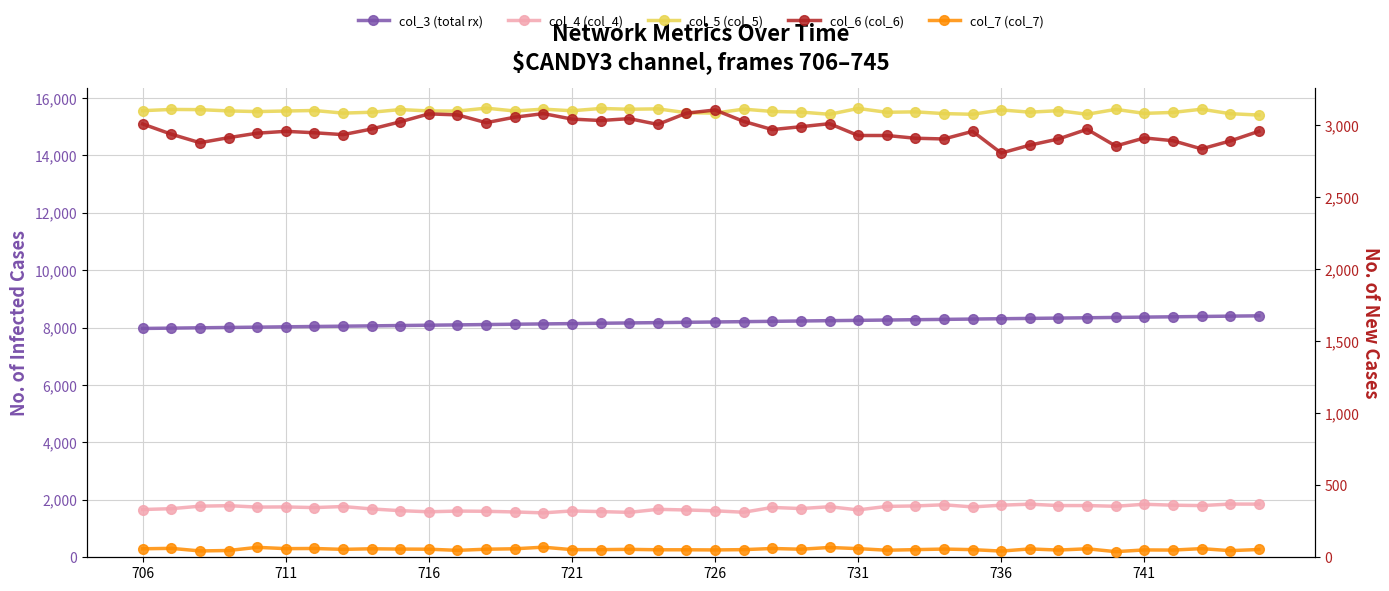

What is the value of the col_3 point at the 37th from the left?

8378